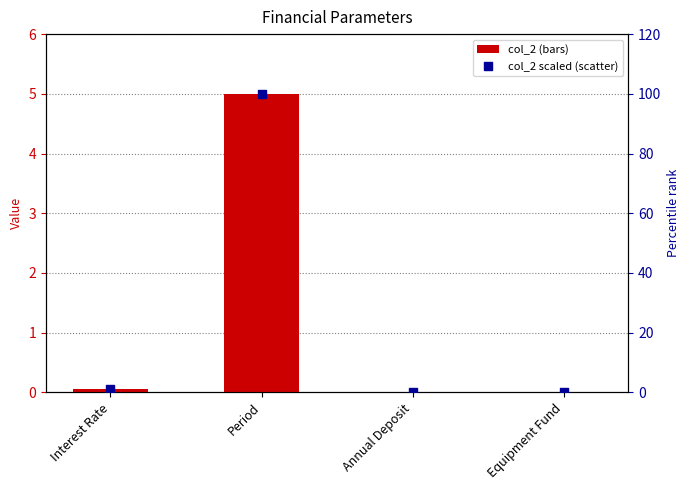

At which category is the sum across all series the highest?

Period